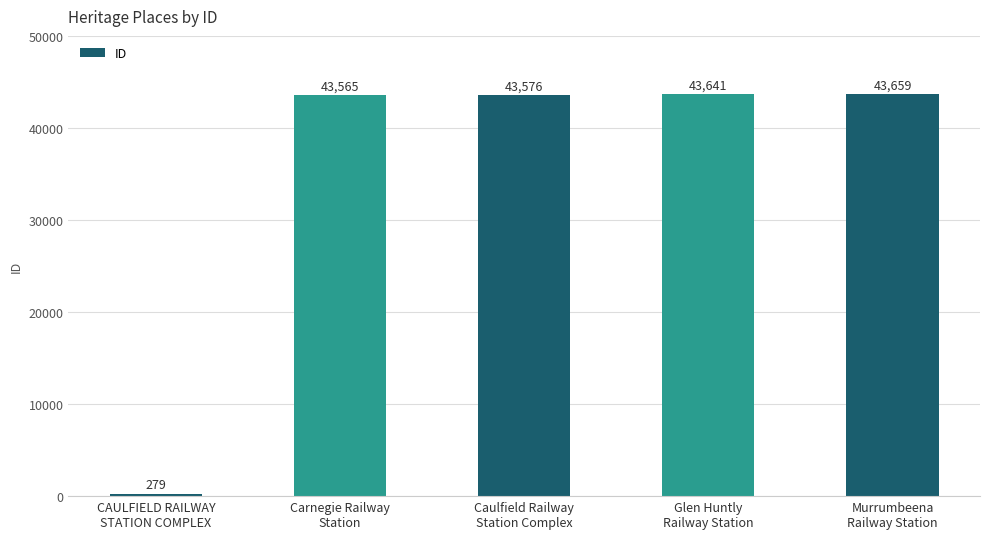

How many bars are there in total?

5